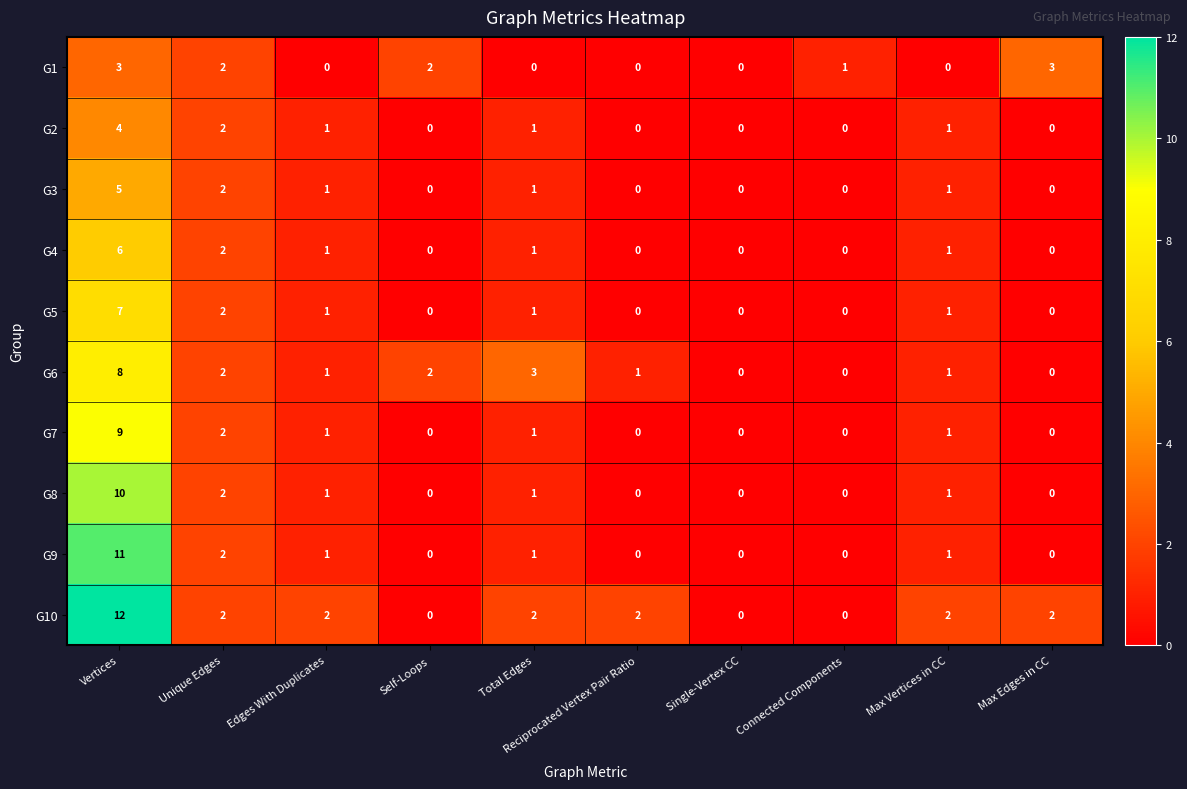

Rank the series by their maximum value, from highest to lowest.

G10, G9, G8, G7, G6, G5, G4, G3, G2, G1